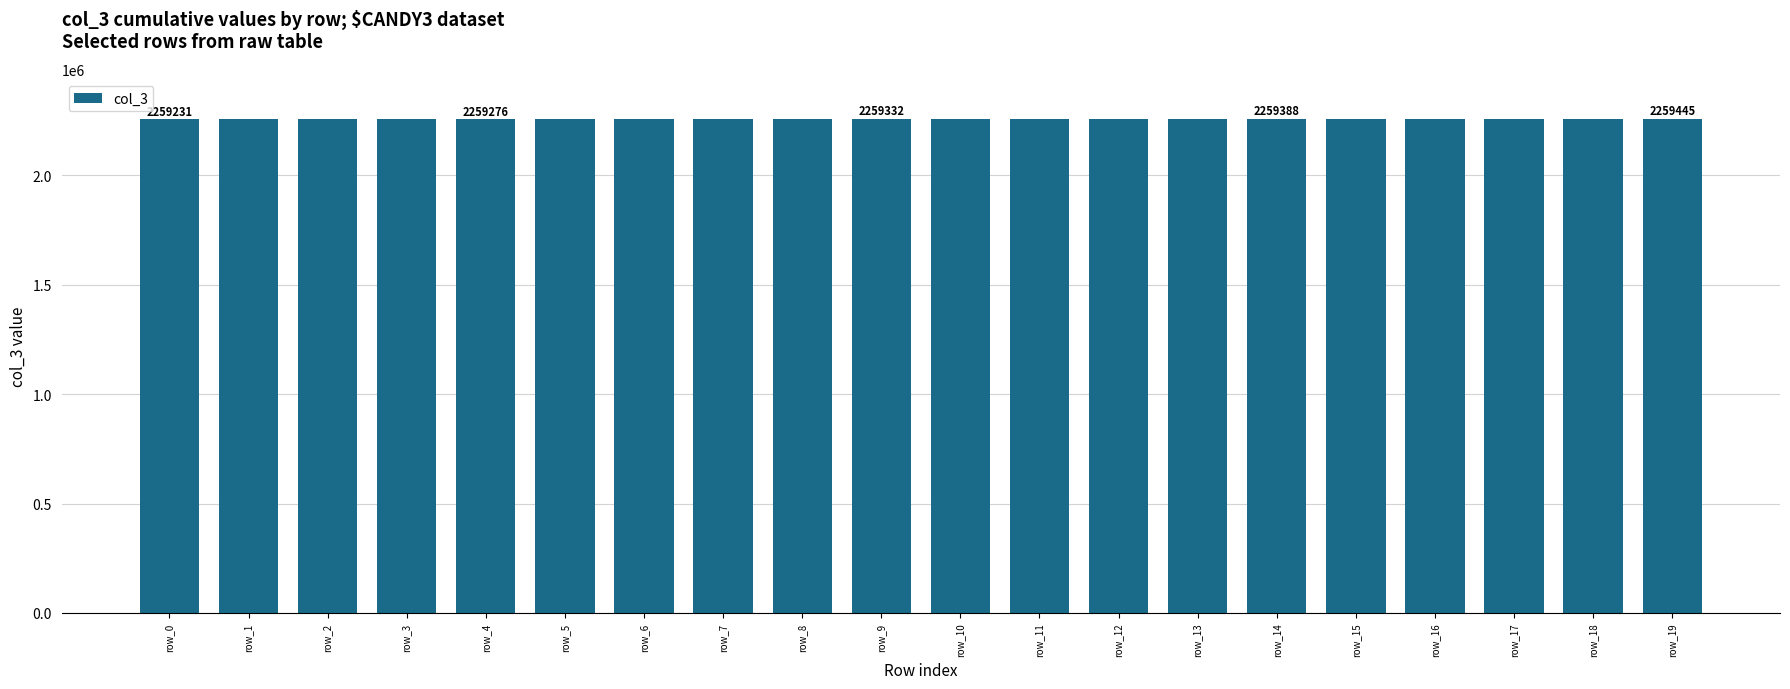

How many distinct data groups are displayed?

1